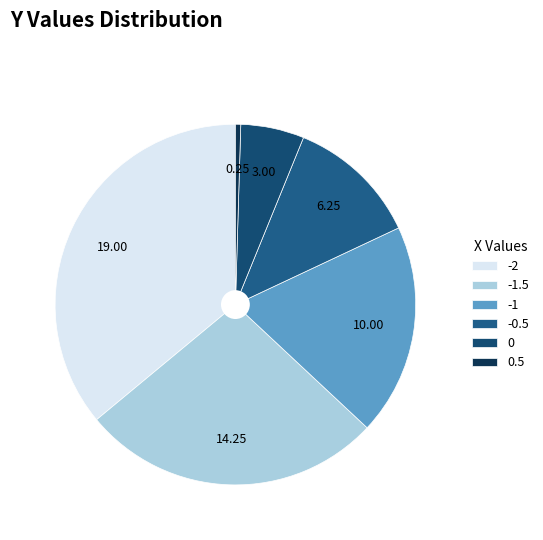

True or false: 0 accounts for 21% of the total.

False